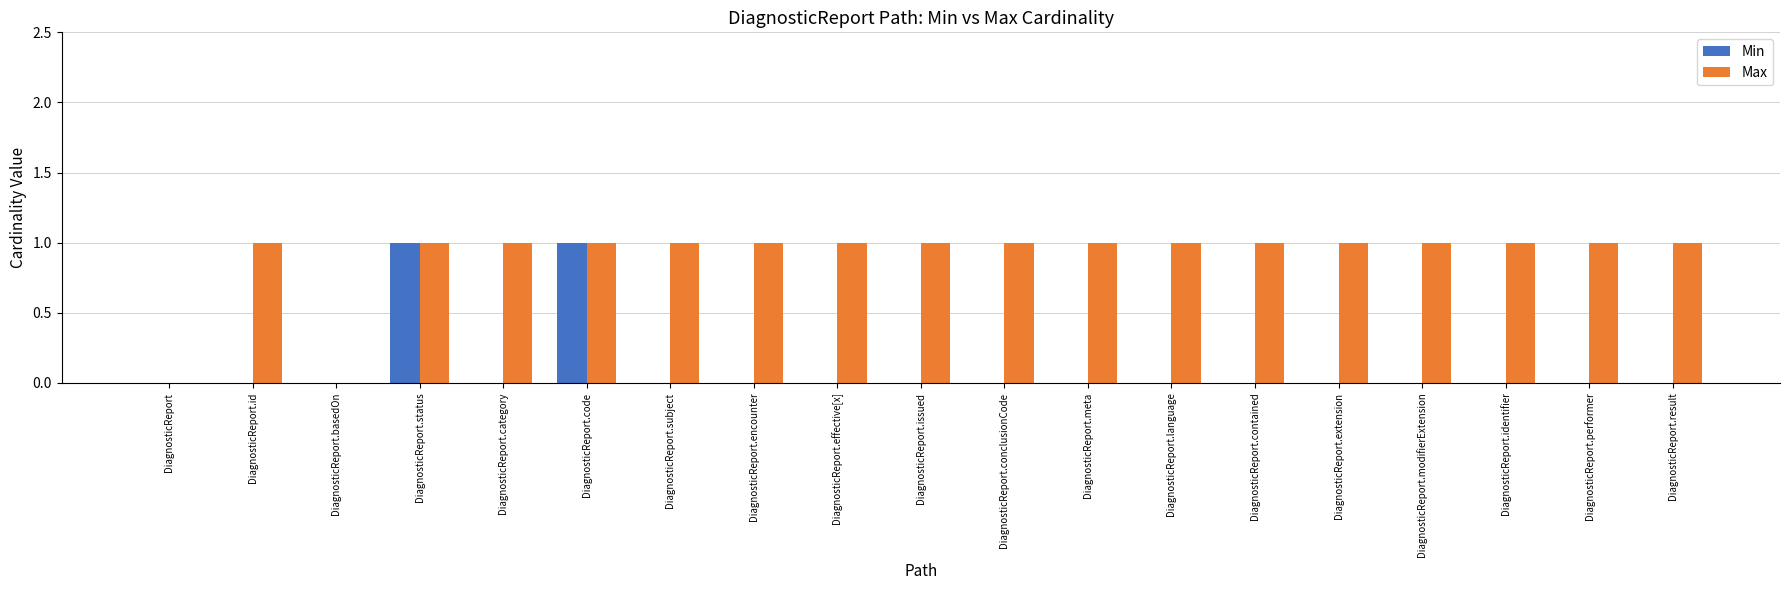

What is the sum of all Max values?

17